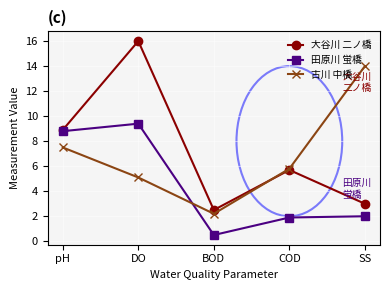

At which category does the chart reach its peak across all series?

DO